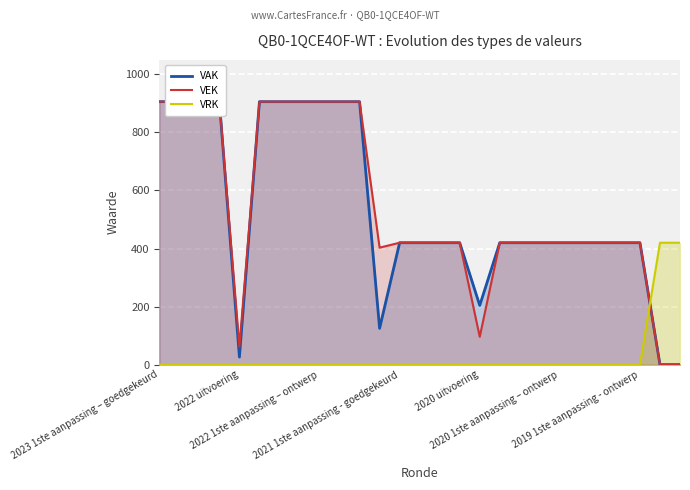

The value of VEK at 19 is 675. True or false?

False